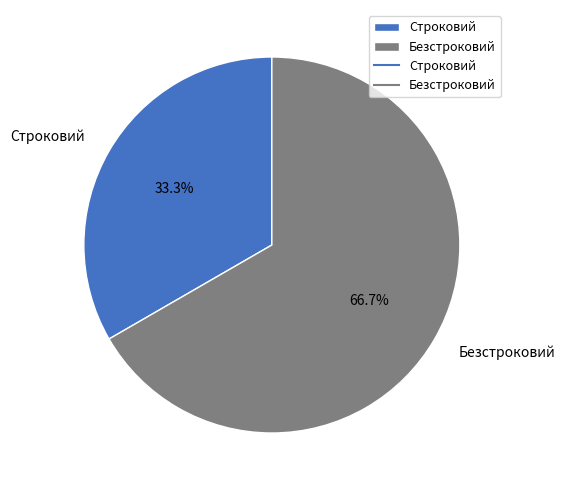

To the nearest percent, what is the difference between the largest and smallest slice percentages?

33%